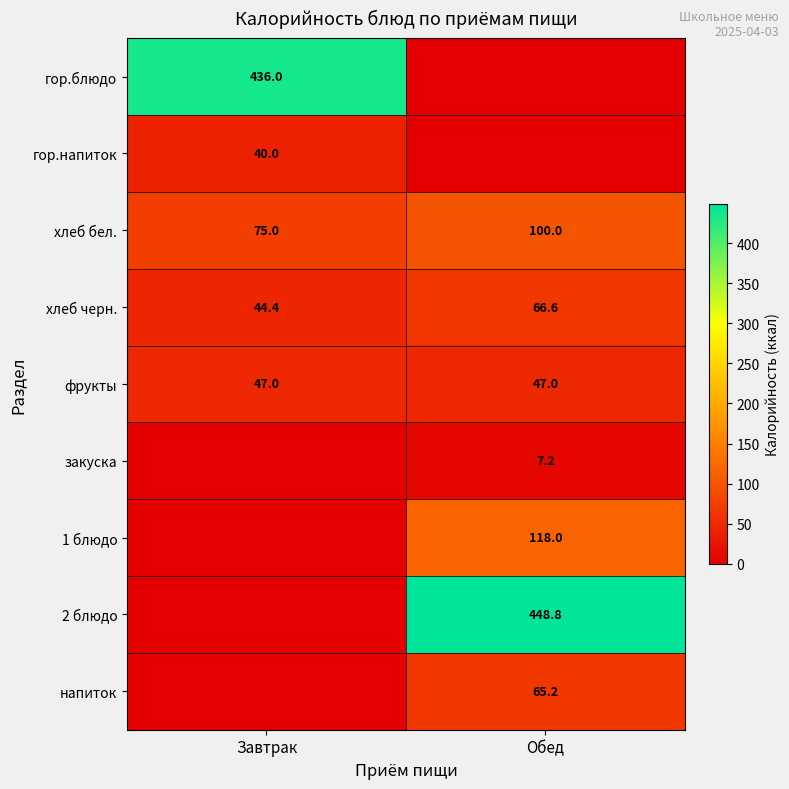

The value of фрукты at Обед is 30.5. True or false?

False